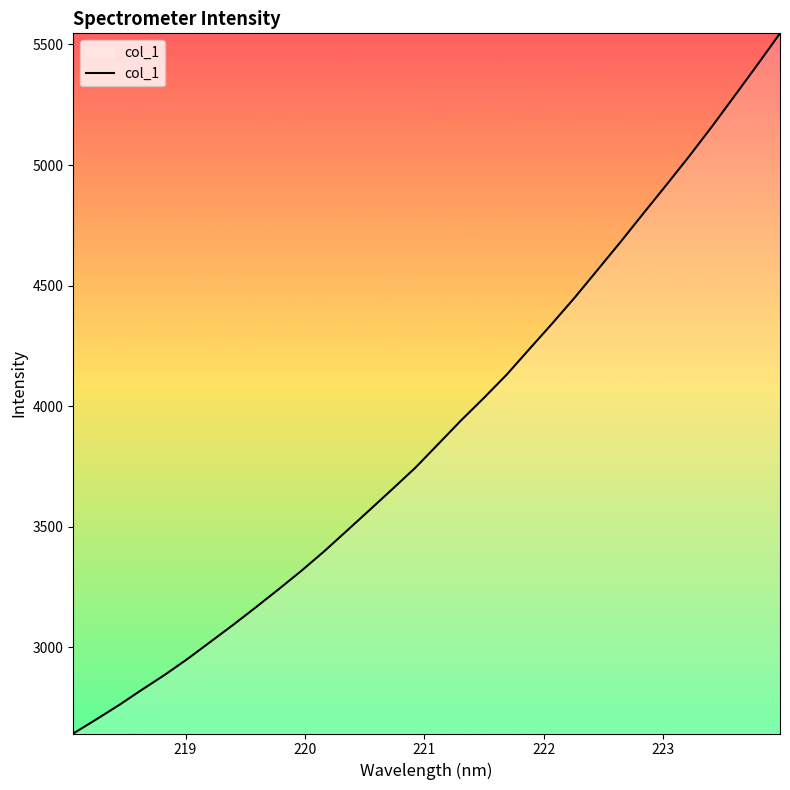

What is the difference between the maximum and minimum values?

2903.7